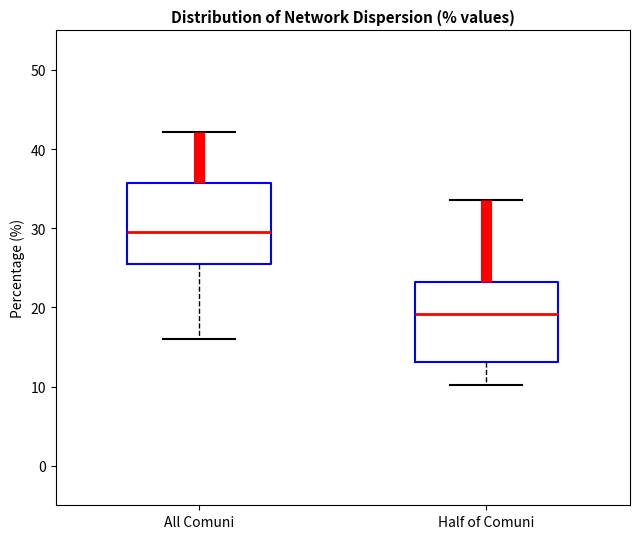

Which box has the lowest median line?

Half of Comuni